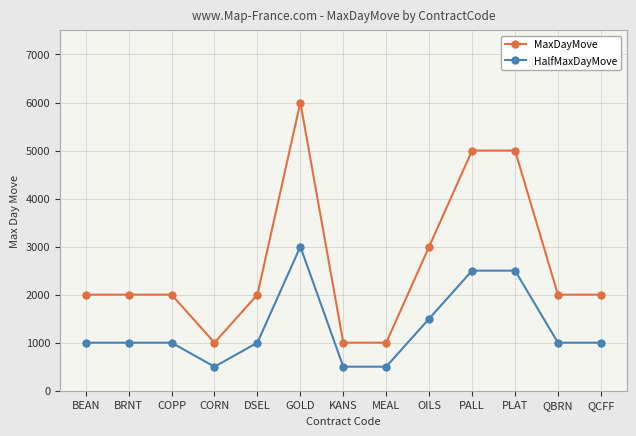

How many lines are shown in the chart?

2